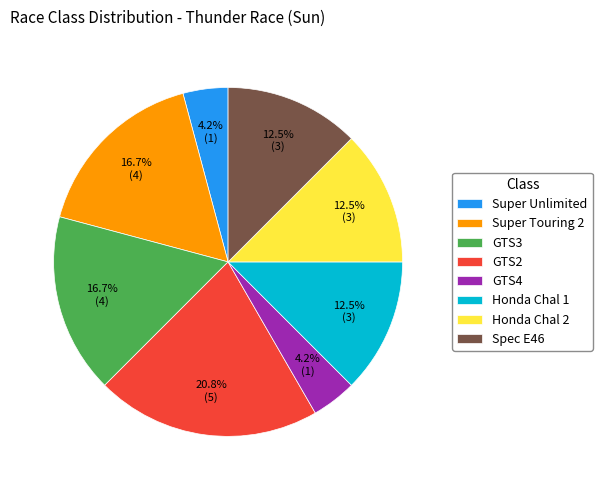

Which slice is the largest?

GTS2